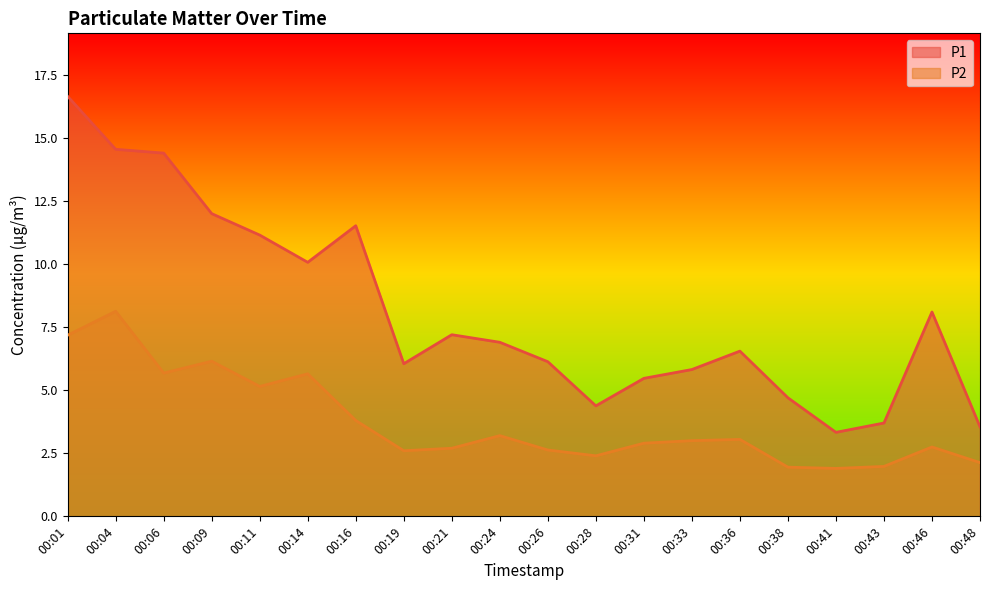

Rank the series at 00:38 from lowest to highest value.

P2, P1